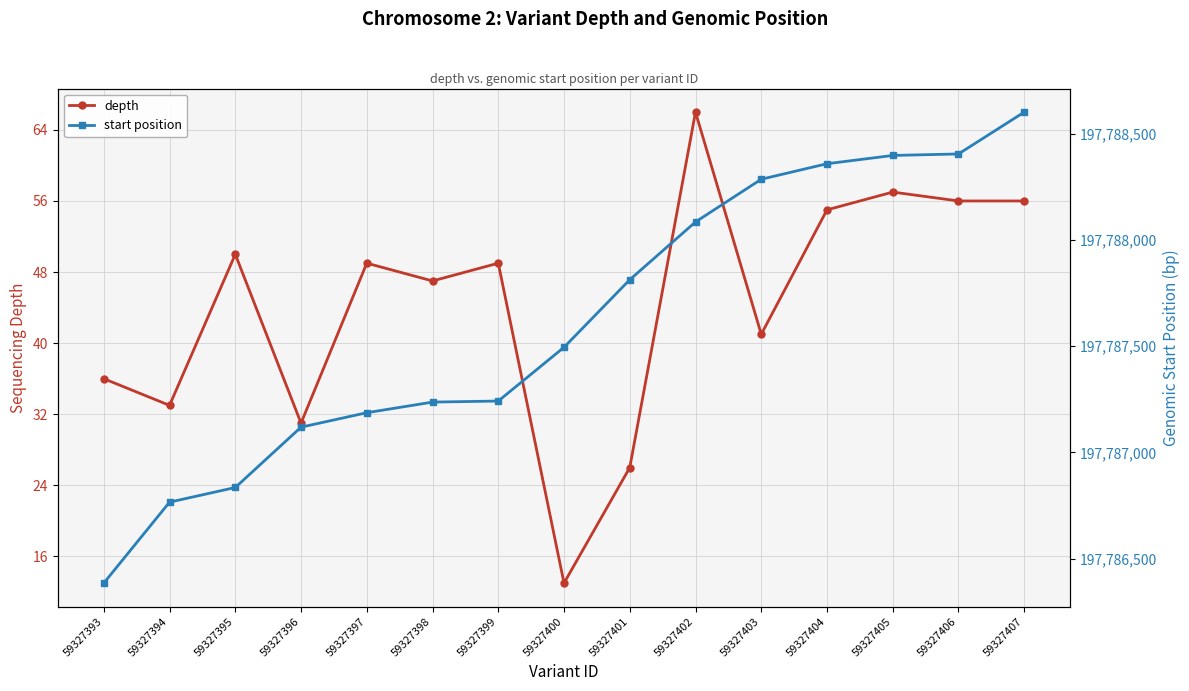

Is the value of start position at 59327407 greater than the value of depth at 59327405?

Yes